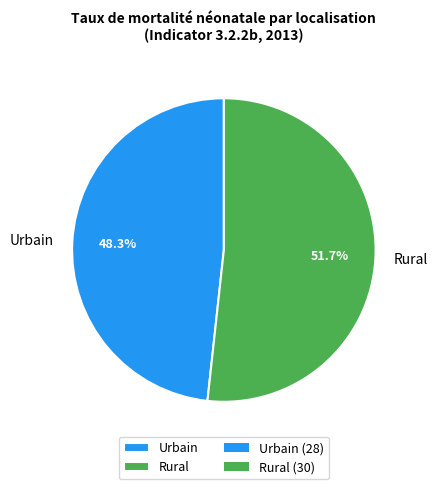

True or false: Urbain accounts for 39% of the total.

False